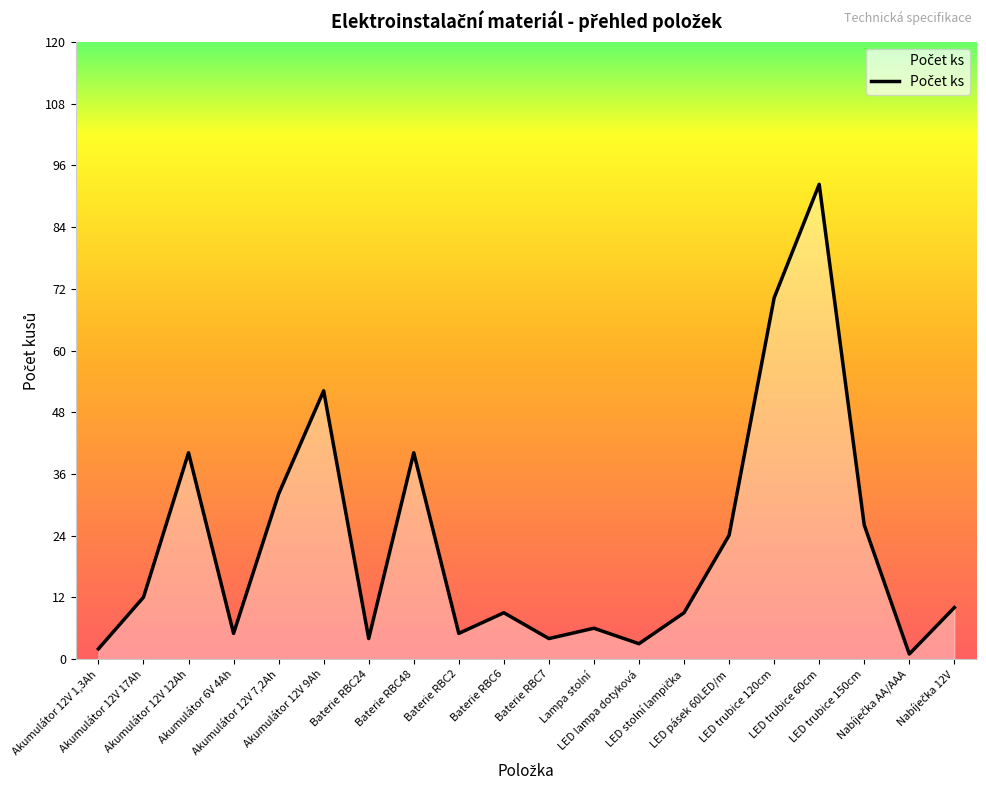

What is the maximum value shown in the chart?

92